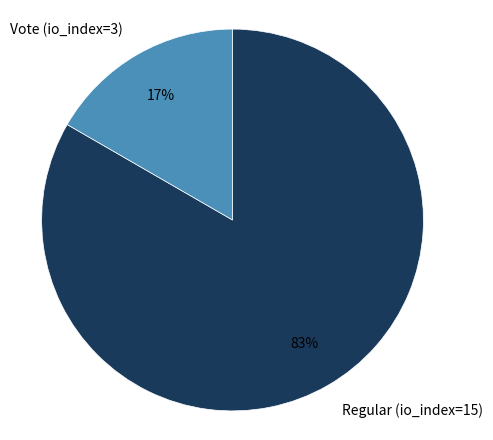

How many slices are in this pie chart?

2